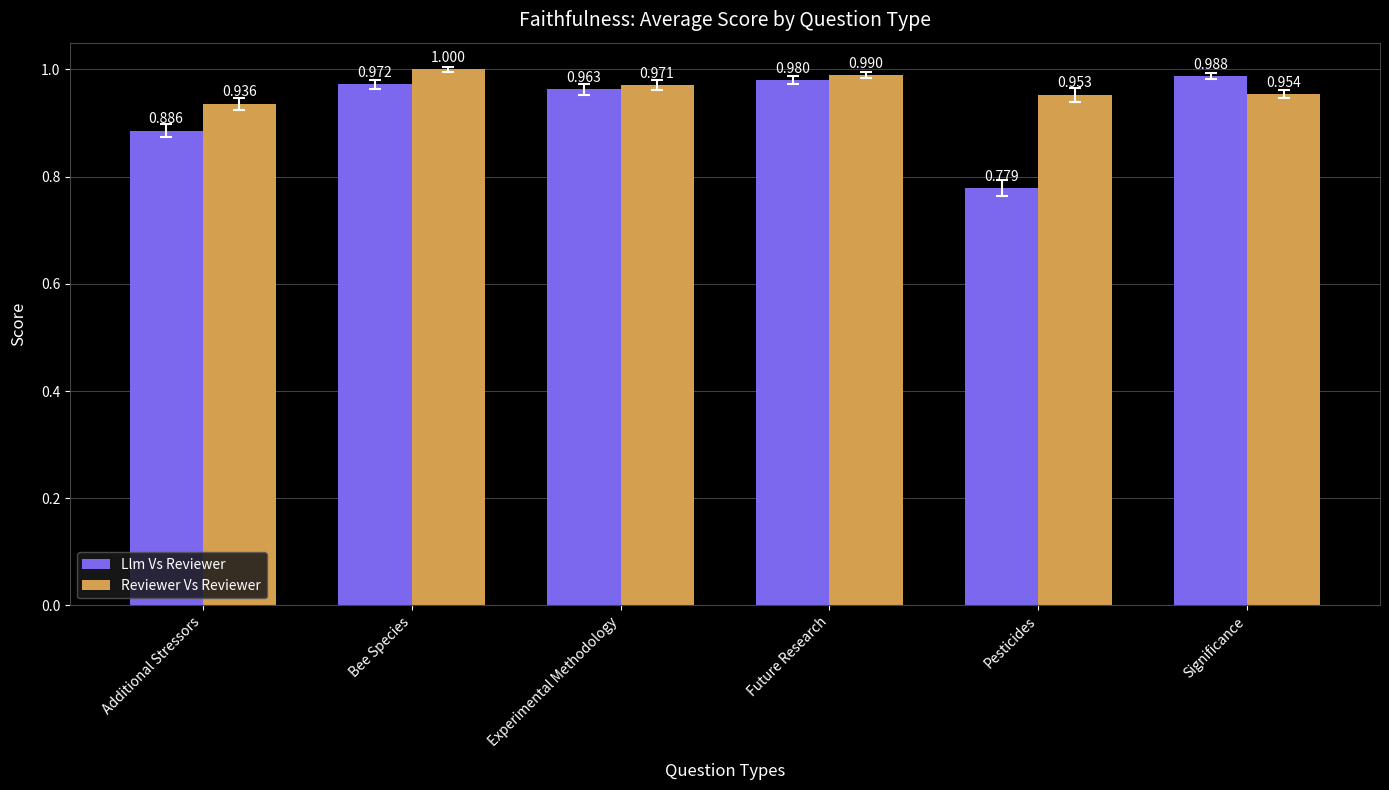

What is the sum of all Llm Vs Reviewer values?

5.6